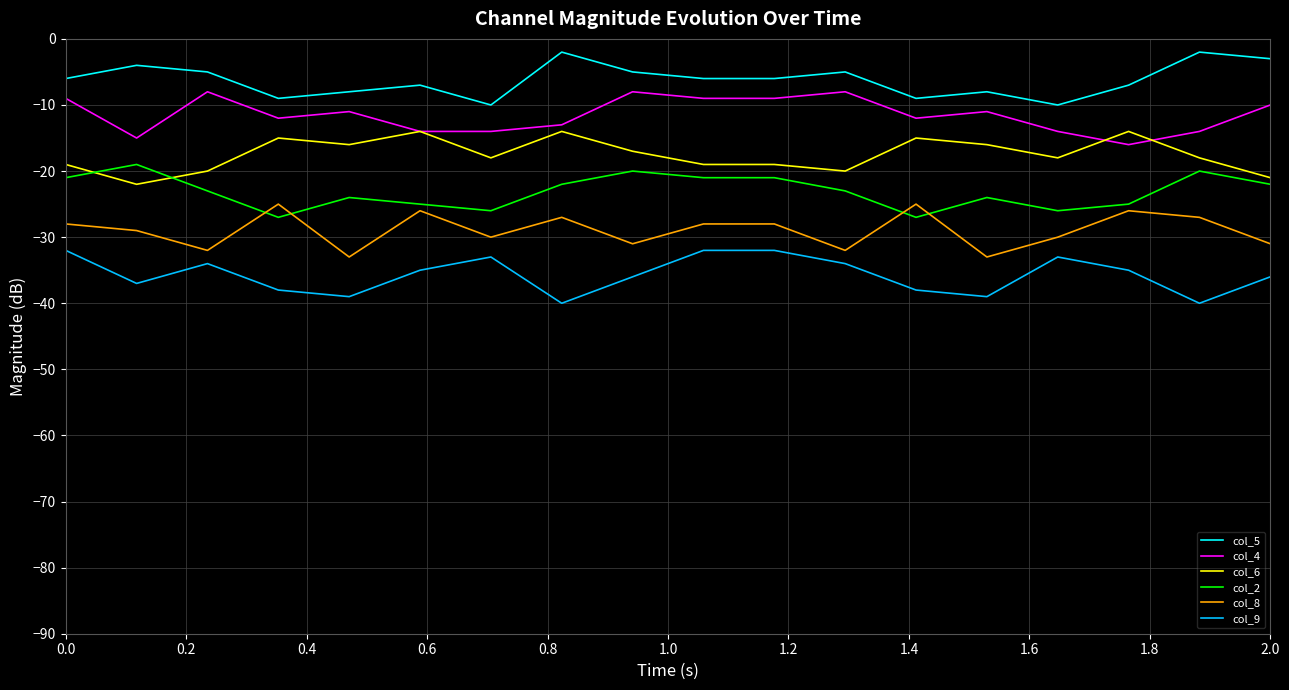

What is the highest value of the col_4 series?

-8